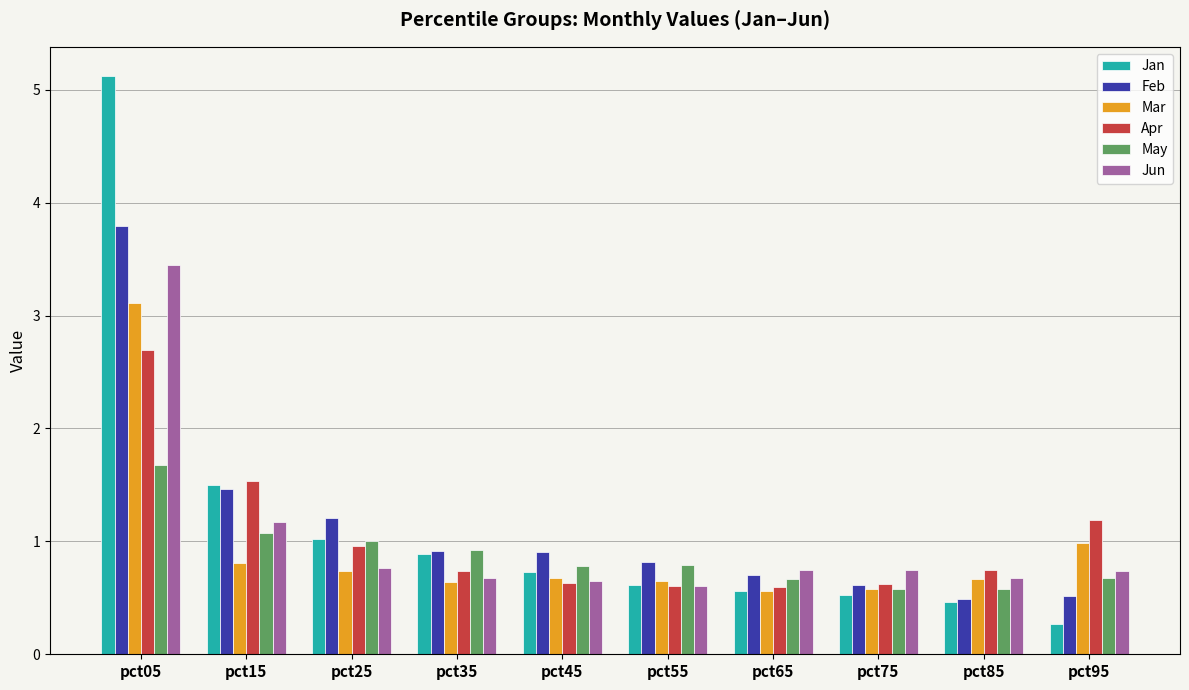

Rank the series by their maximum value, from lowest to highest.

May, Apr, Mar, Jun, Feb, Jan